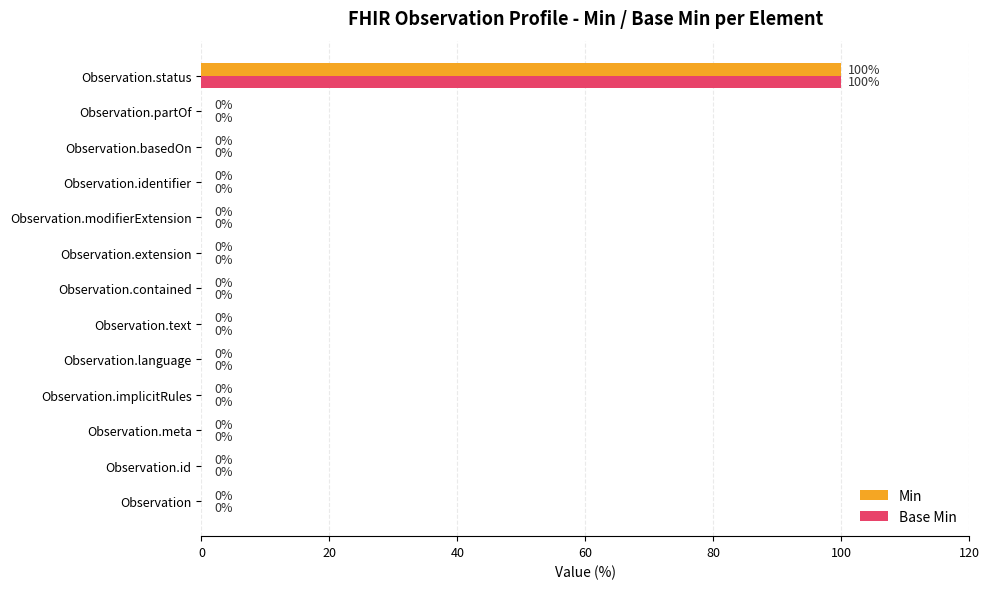

True or false: Min has a value of 0 at Observation.language.

True